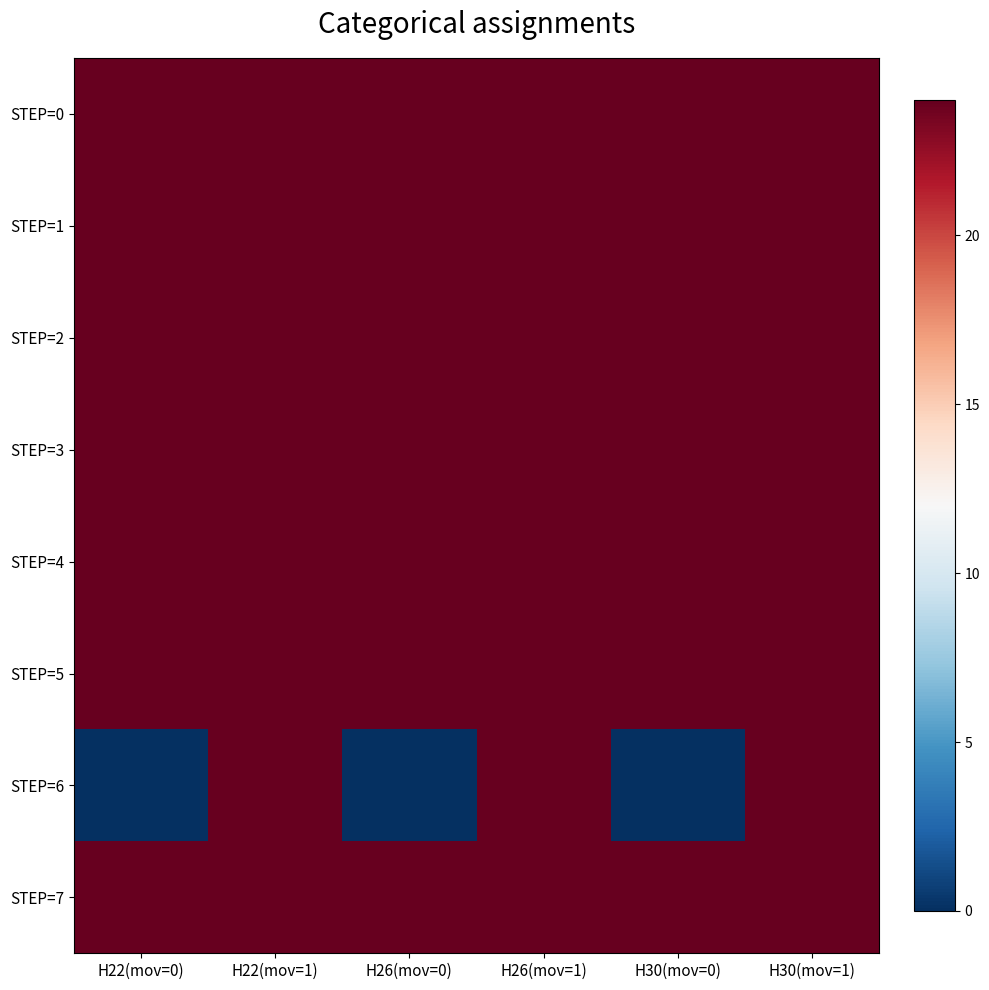

Reading right to left, extract all data points from this chart.

STEP=0: H30(mov=1)=24	H30(mov=0)=24	H26(mov=1)=24	H26(mov=0)=24	H22(mov=1)=24	H22(mov=0)=24
STEP=1: H30(mov=1)=24	H30(mov=0)=24	H26(mov=1)=24	H26(mov=0)=24	H22(mov=1)=24	H22(mov=0)=24
STEP=2: H30(mov=1)=24	H30(mov=0)=24	H26(mov=1)=24	H26(mov=0)=24	H22(mov=1)=24	H22(mov=0)=24
STEP=3: H30(mov=1)=24	H30(mov=0)=24	H26(mov=1)=24	H26(mov=0)=24	H22(mov=1)=24	H22(mov=0)=24
STEP=4: H30(mov=1)=24	H30(mov=0)=24	H26(mov=1)=24	H26(mov=0)=24	H22(mov=1)=24	H22(mov=0)=24
STEP=5: H30(mov=1)=24	H30(mov=0)=24	H26(mov=1)=24	H26(mov=0)=24	H22(mov=1)=24	H22(mov=0)=24
STEP=6: H30(mov=1)=24	H30(mov=0)=0	H26(mov=1)=24	H26(mov=0)=0	H22(mov=1)=24	H22(mov=0)=0
STEP=7: H30(mov=1)=24	H30(mov=0)=24	H26(mov=1)=24	H26(mov=0)=24	H22(mov=1)=24	H22(mov=0)=24